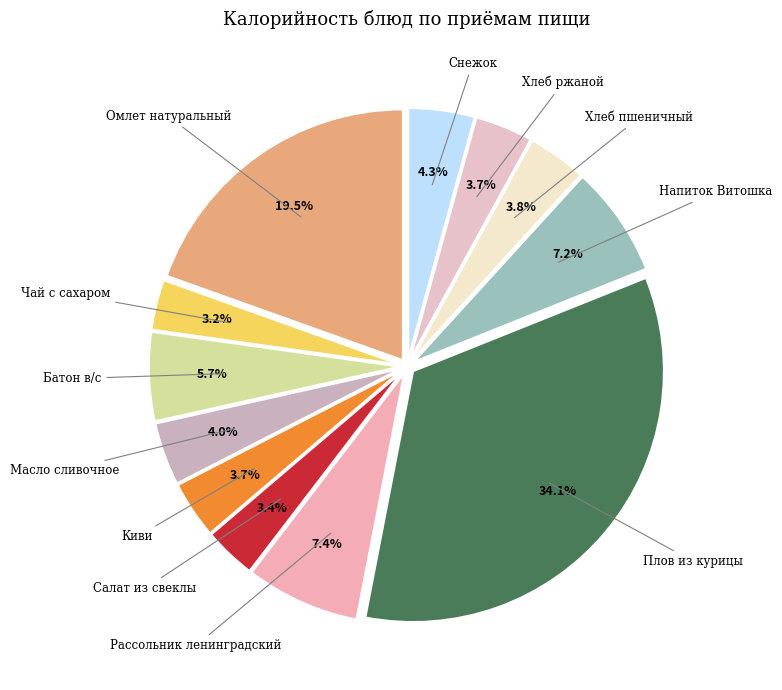

Rank the categories by value from highest to lowest.

Плов из курицы, Омлет натуральный, Рассольник ленинградский, Напиток Витошка, Батон в/с, Снежок, Масло сливочное, Хлеб пшеничный, Хлеб ржаной, Киви, Салат из свеклы, Чай с сахаром